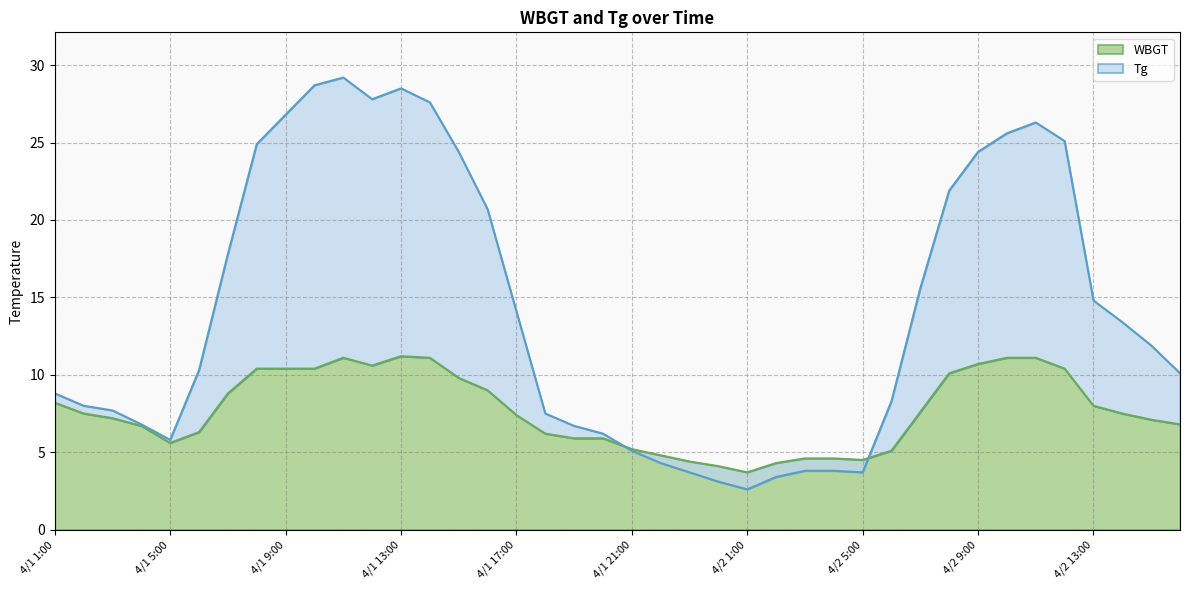

What position from the right is 4/1 1:00?

40